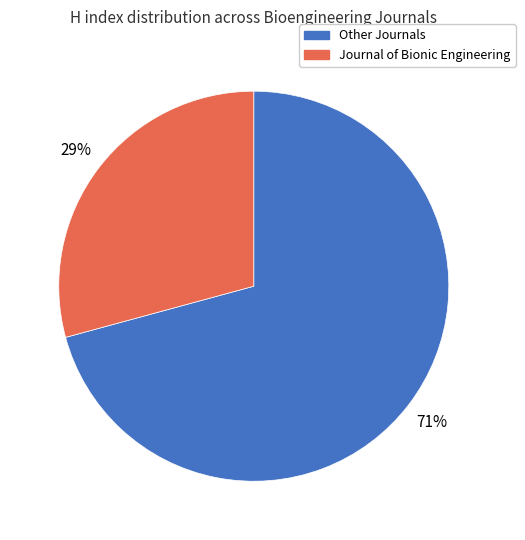

Do Journal of Bionic Engineering and Other Journals together represent more than half of the pie?

Yes